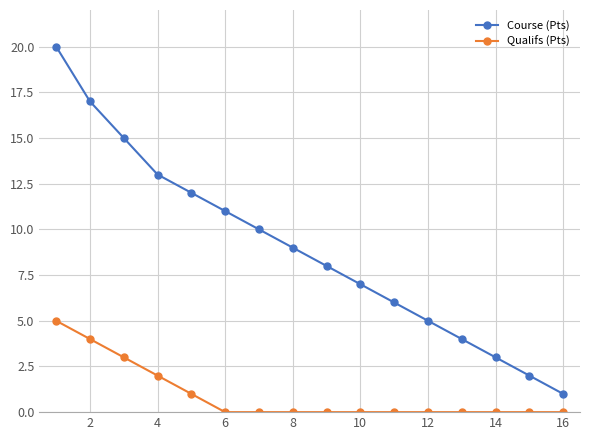

Rank the series by their maximum value, from lowest to highest.

Qualifs (Pts), Course (Pts)